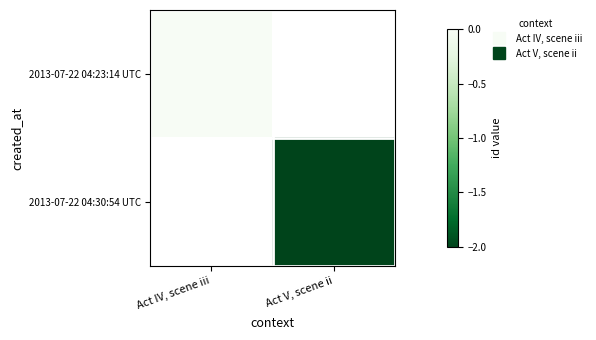

At which label does 2013-07-22 04:23:14 UTC reach its peak?

Act IV, scene iii